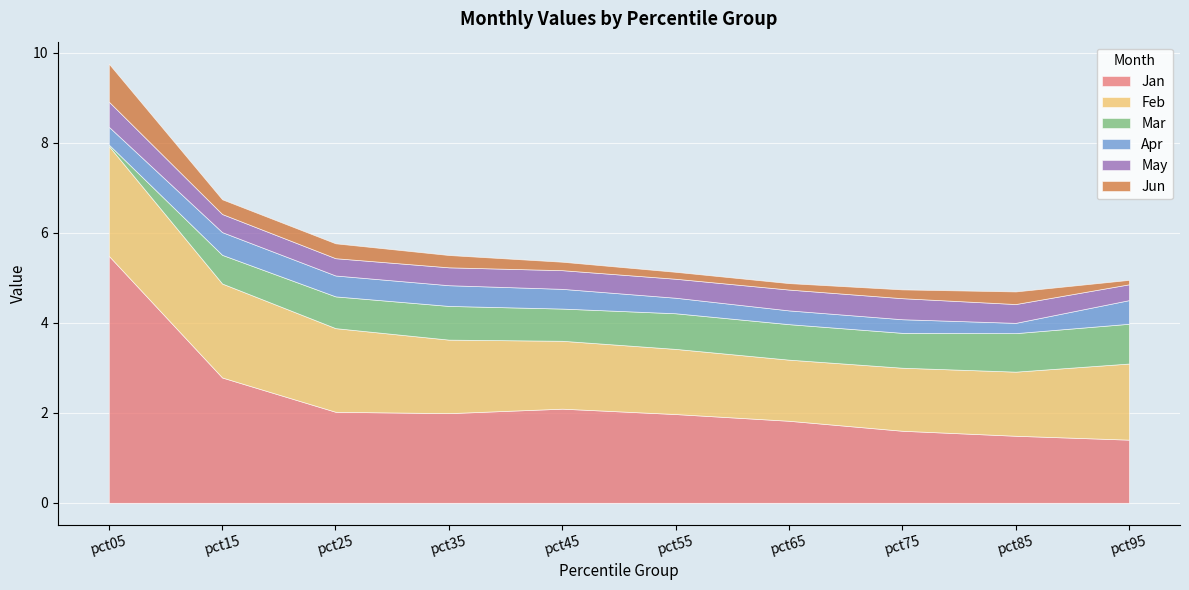

Which series has the widest spread of values?

Jan